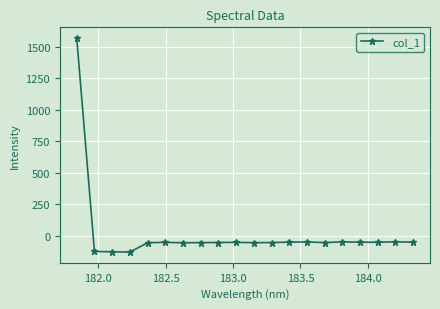

How many positive values are there?

1